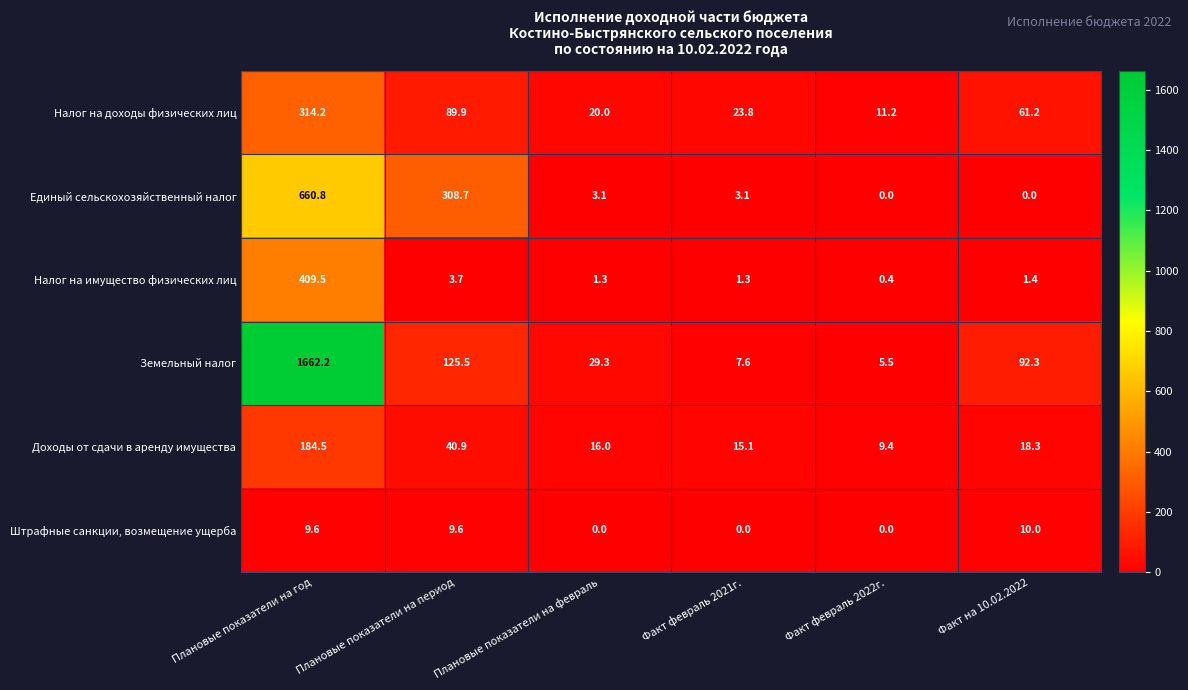

Where is Налог на доходы физических лиц nearest to the value 162?

Плановые показатели на период